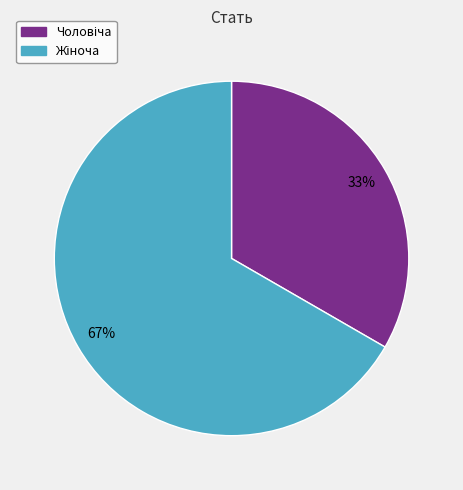

Is there a majority slice in this chart?

Yes